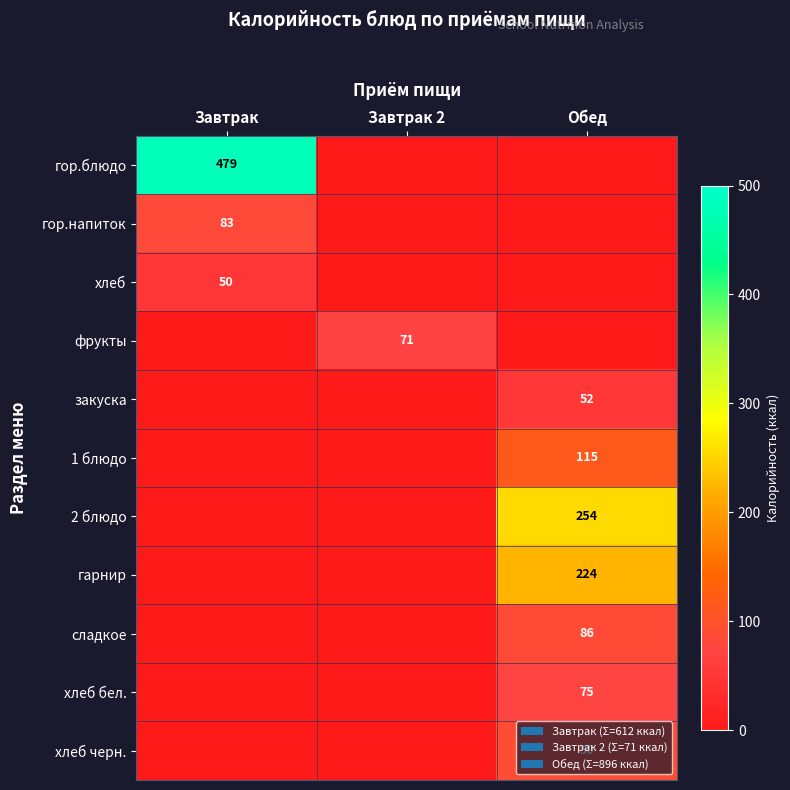

The value of фрукты at Завтрак 2 is 71. True or false?

True